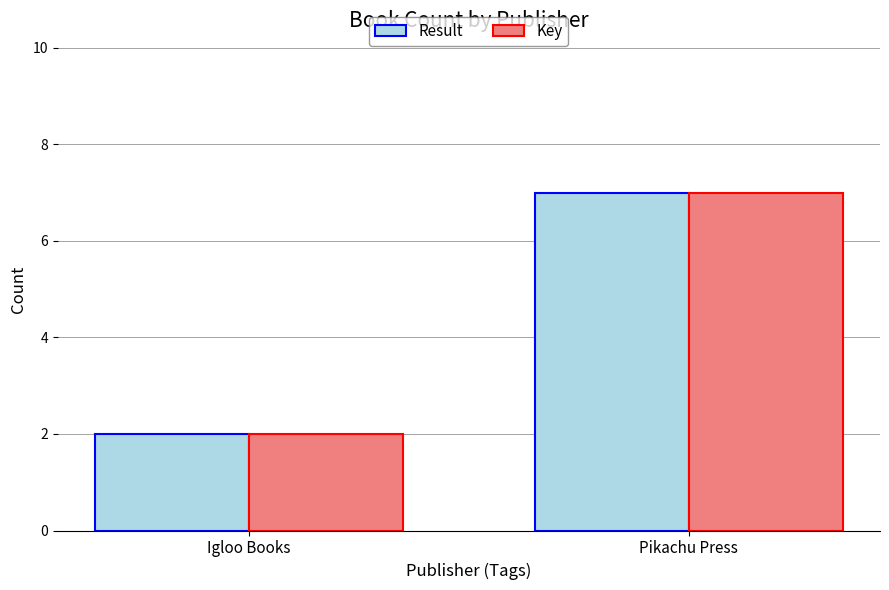

Reading left to right, list all the values displayed in this chart.

Result: 2	7
Key: 2	7